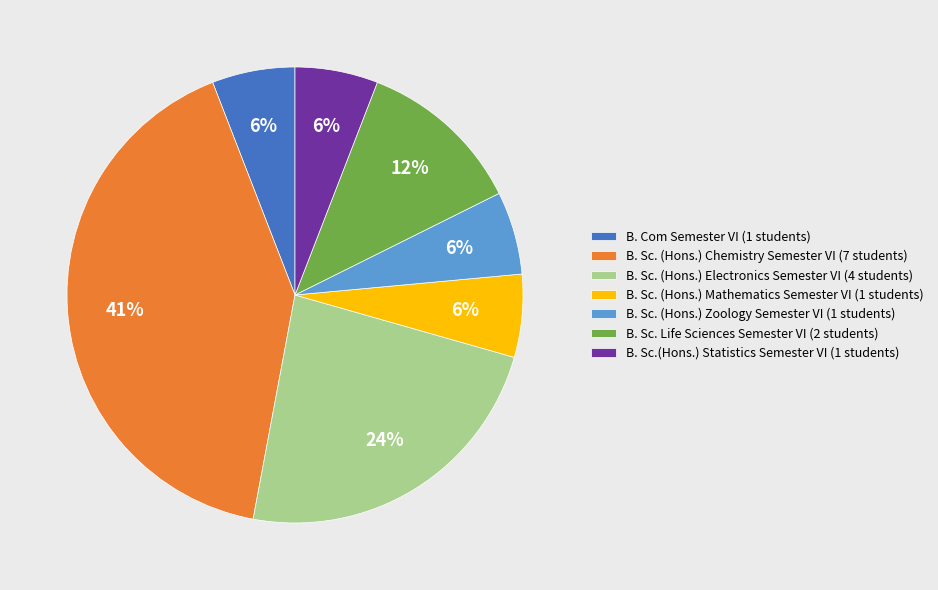

What is the ratio of the value at B. Sc. Life Sciences Semester VI to the value at B. Sc. (Hons.) Zoology Semester VI?

2.0